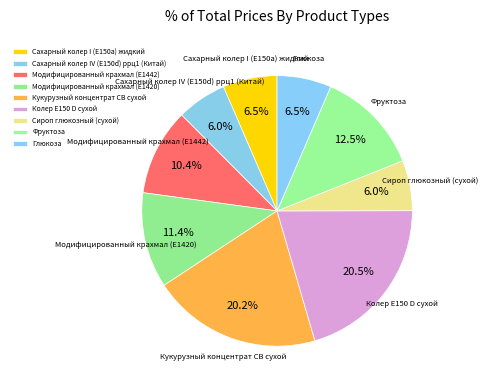

What is the total percentage of Модифицированный крахмал (Е1420) and Глюкоза?

17.9%